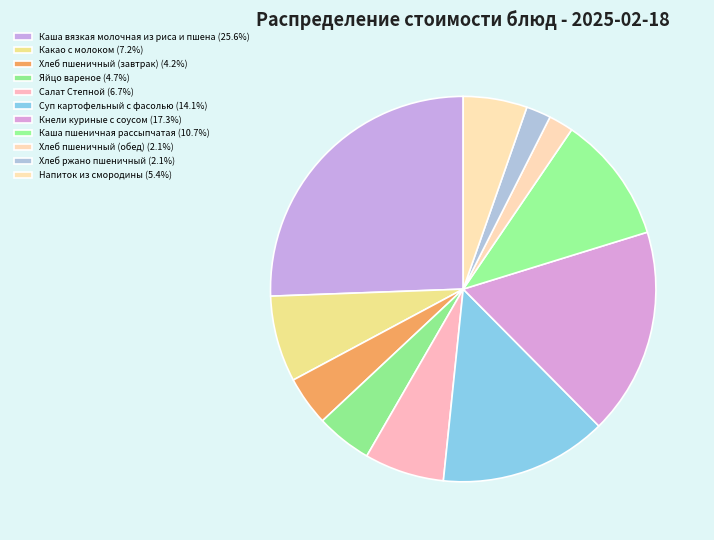

How many slices are in this pie chart?

11